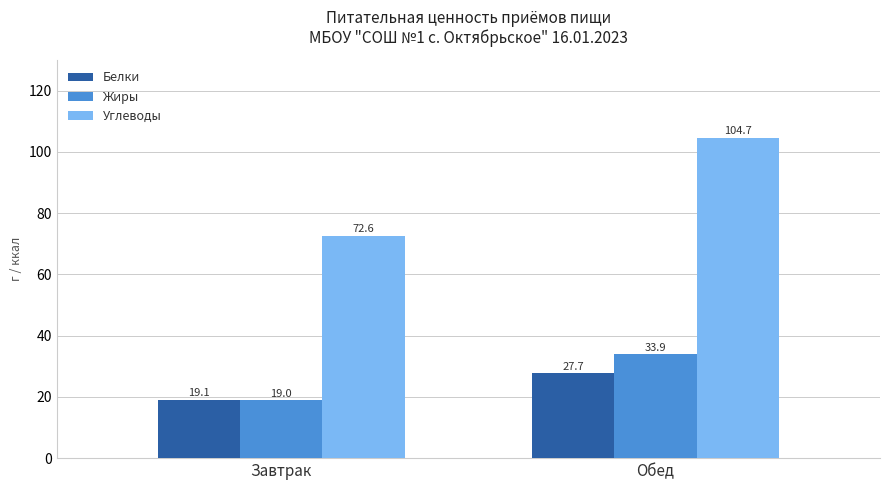

Between Завтрак and Обед, which series saw the biggest shift?

Углеводы